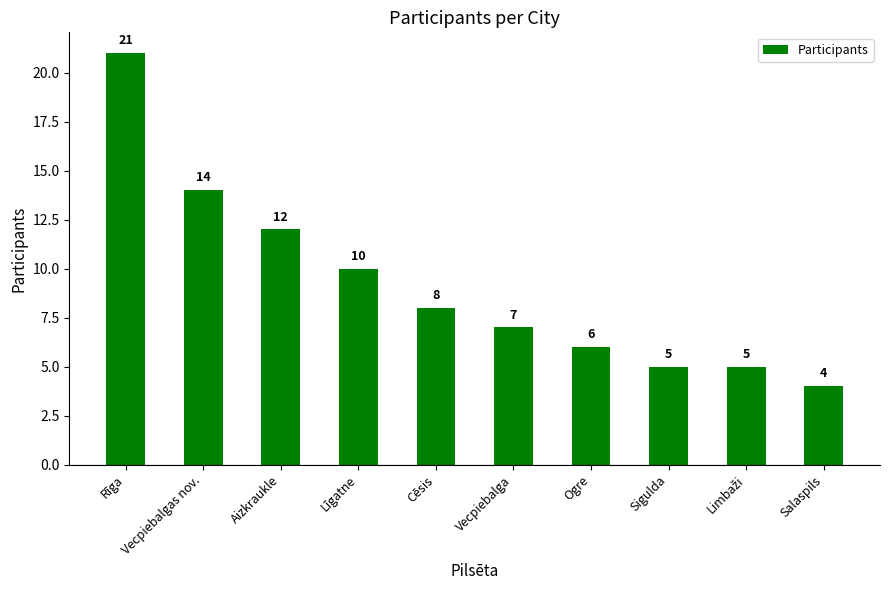

How many series are shown in this chart?

1